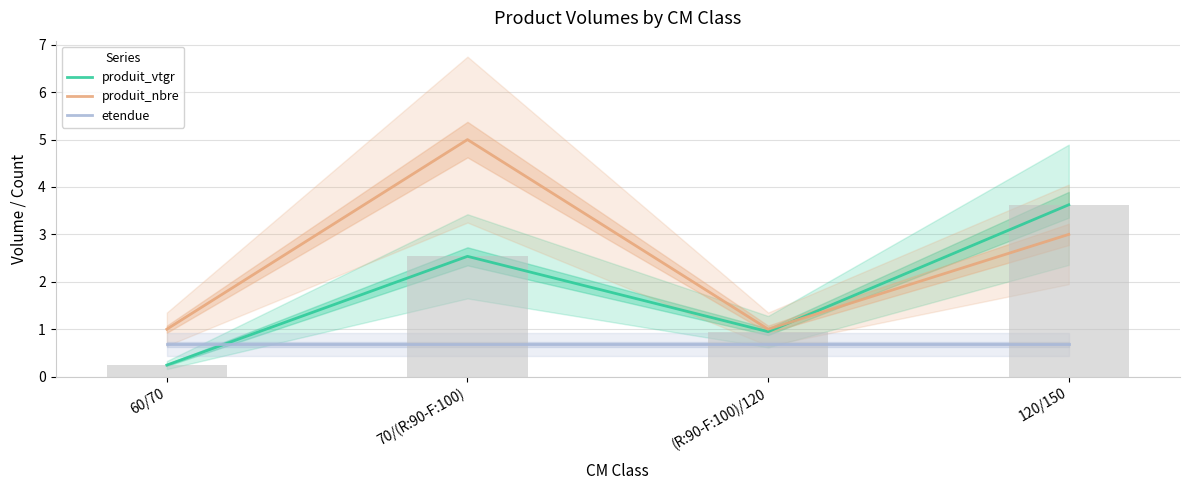

Which series changed the most between 60/70 and 70/(R:90-F:100)?

produit_nbre